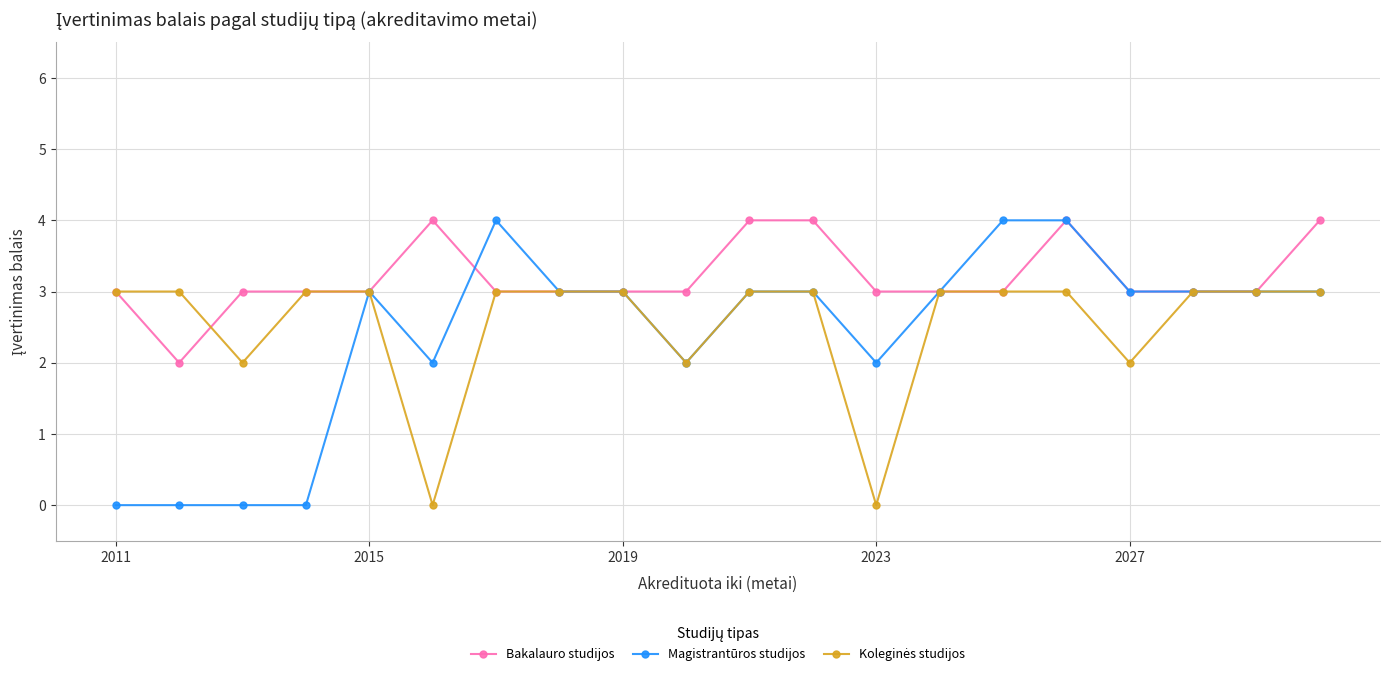

Count the number of data series in this chart.

3